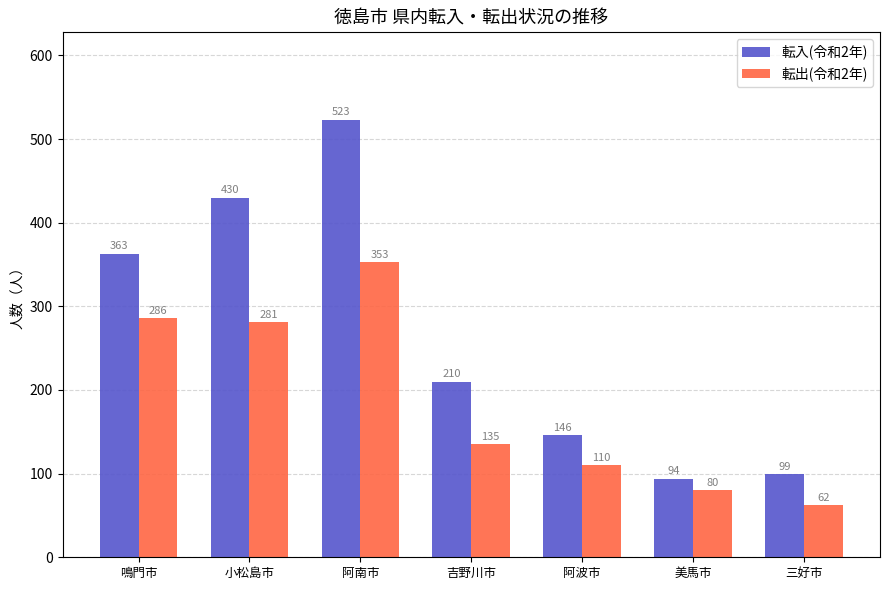

What is the minimum value for 転出(令和2年)?

62